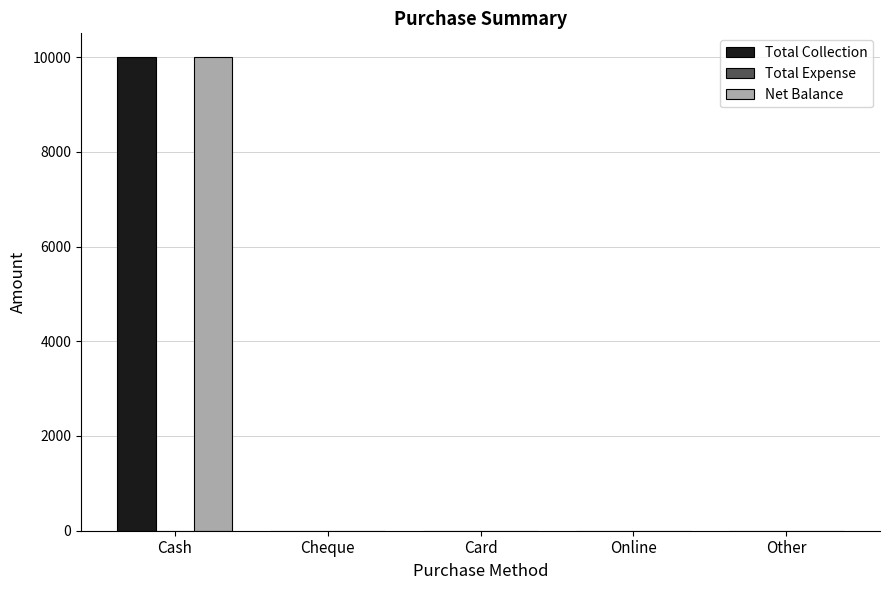

The Total Collection series shows 14155 at Cash. True or false?

False